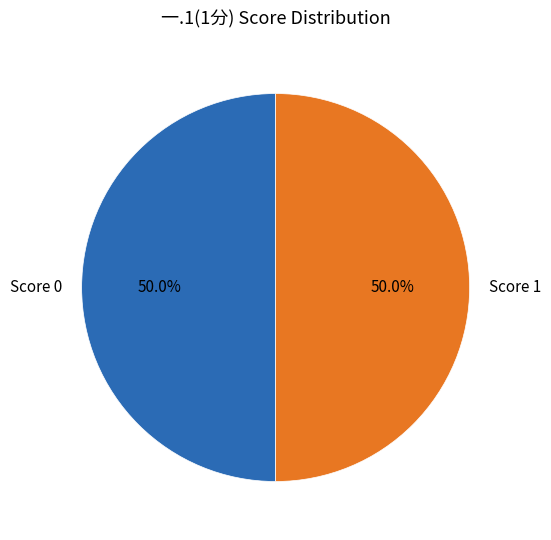

Approximately how many times larger is the value at Score 1 compared to Score 0?

1.0